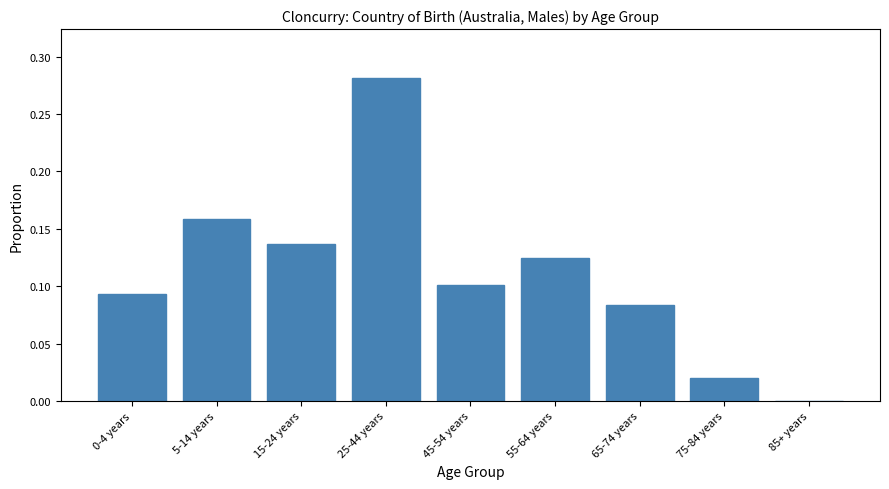

Which label corresponds to the largest value in the chart?

25-44 years